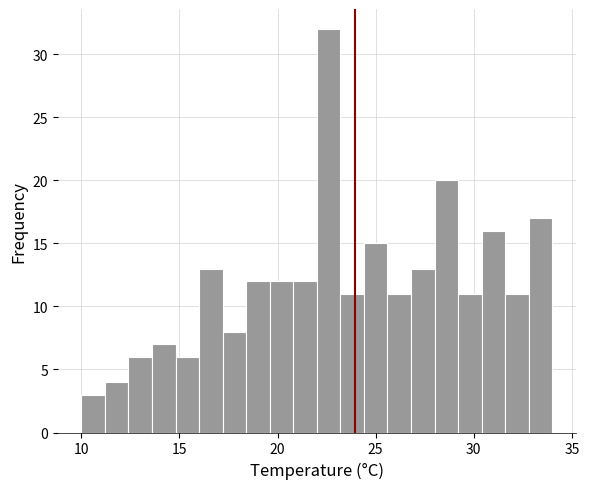

Around what value on the x-axis is the tallest bar? Give the approximate position of its centre, as read against the axis.

22.5